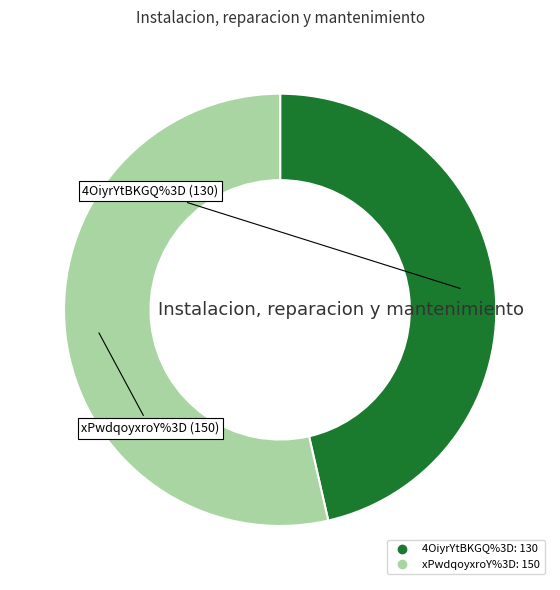

Combined, do 4OiyrYtBKGQ%3D and xPwdqoyxroY%3D account for over 50%?

Yes